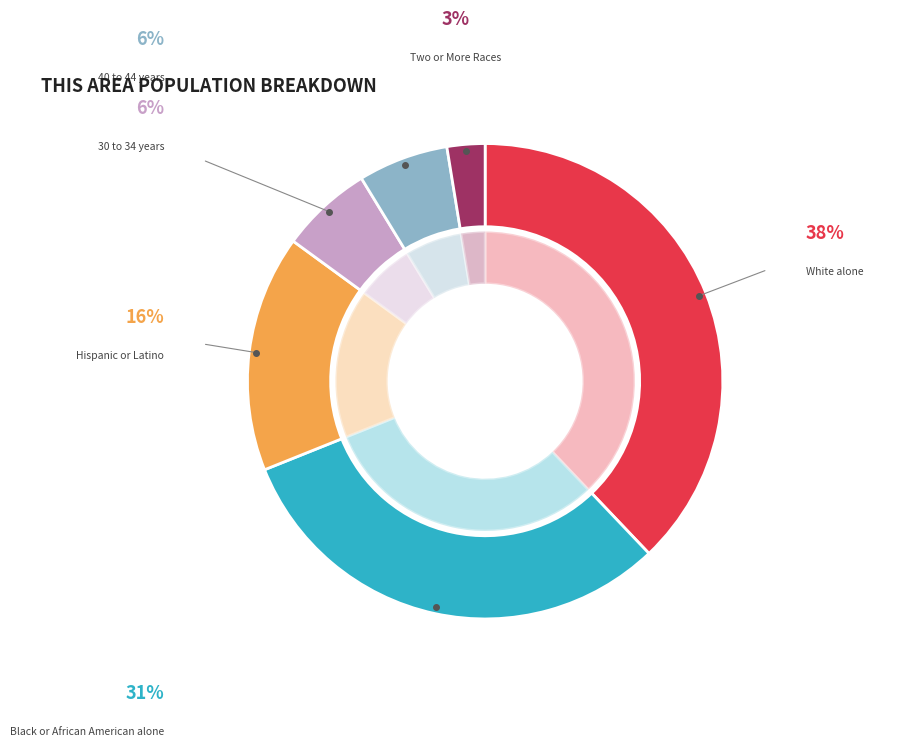

How much of the chart is everything except Hispanic or Latino?

83.9%